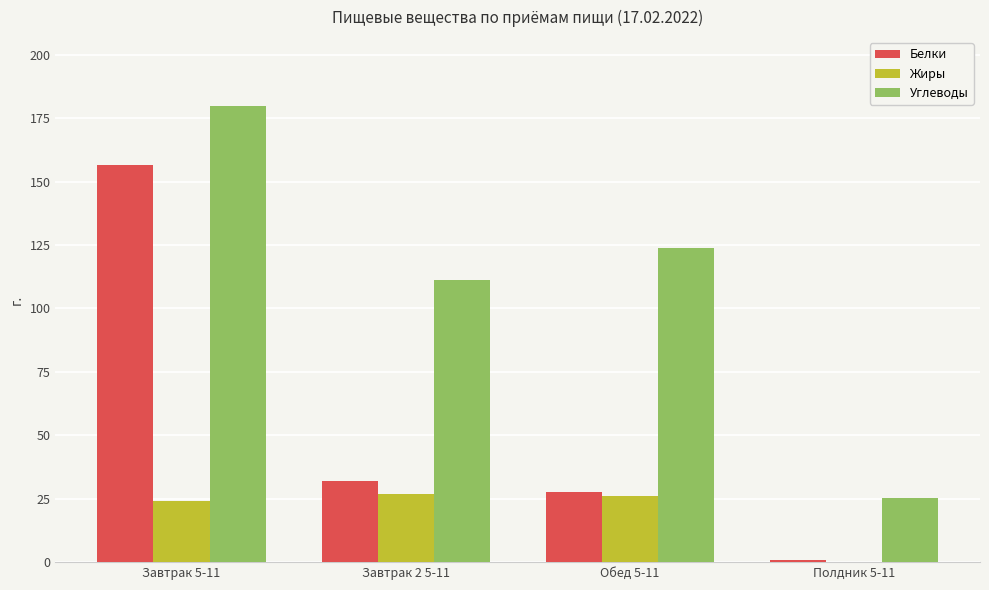

What is the sum of all Белки values?

217.0